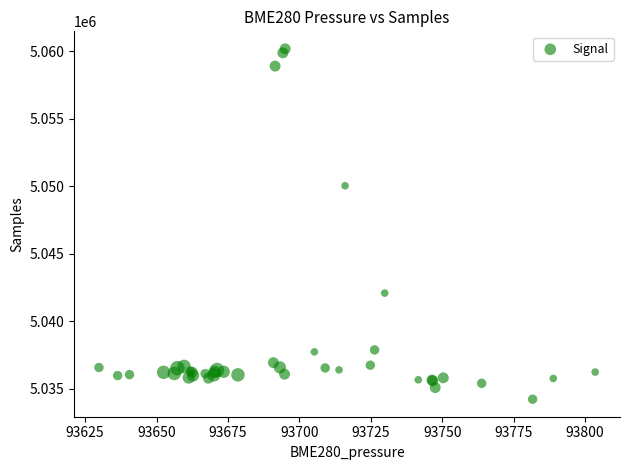

What Y value in the scatter plot is closest to 5047201?

5050033